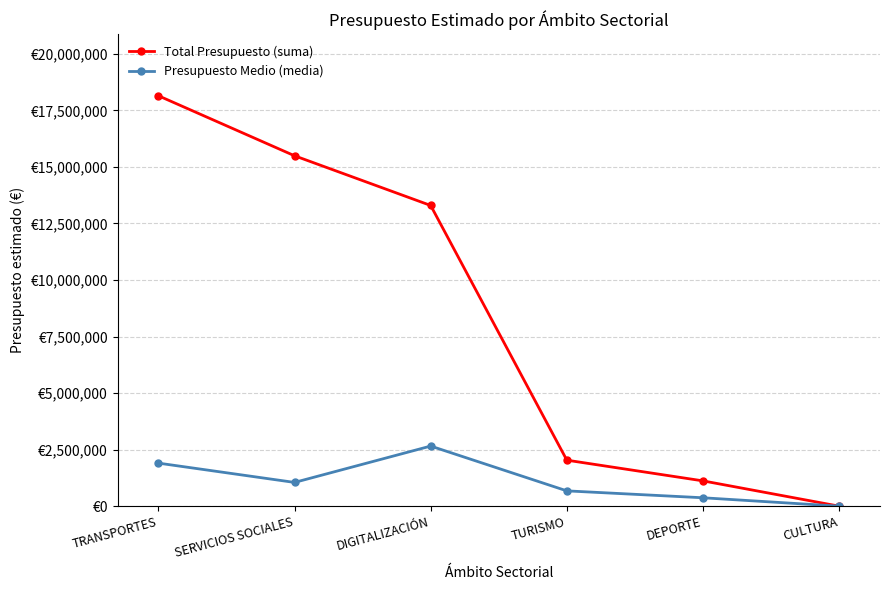

What are all the series names shown in the legend?

Total Presupuesto (suma), Presupuesto Medio (media)